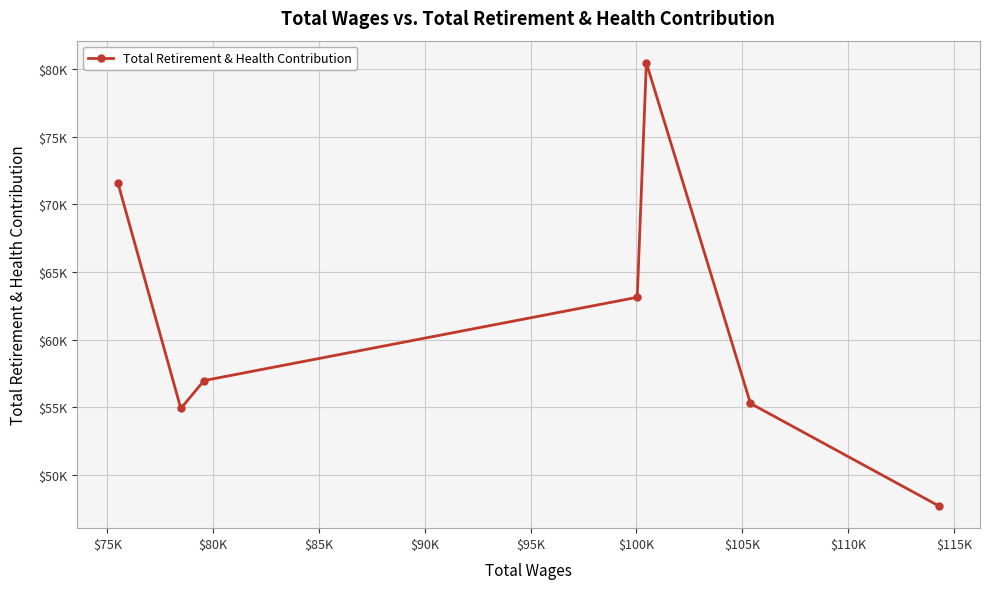

Is this an area chart (filled region under the line)?

No